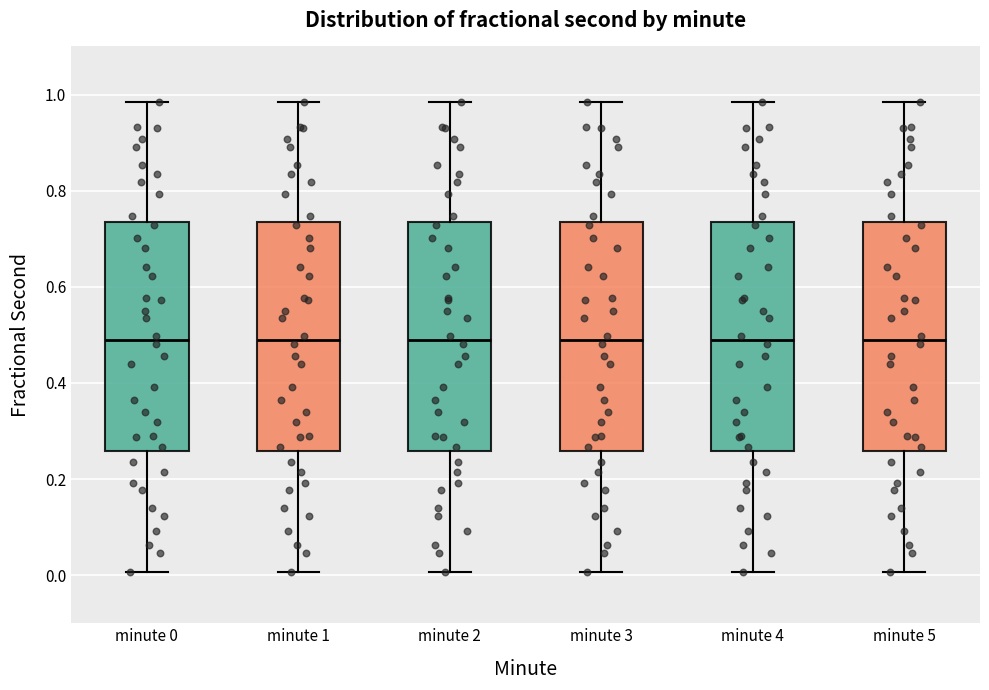

Reading left to right, transcribe this box plot: for each box, give where its median line is, the range the box spans, and where its two whiskers end, as read against the y-axis. The values are not printed on the chart, so give them approximately, as read against the axis.

minute 0: median 0.48, box 0.26 to 0.74, whiskers 0.00 to 0.98
minute 1: median 0.48, box 0.26 to 0.74, whiskers 0.00 to 0.98
minute 2: median 0.48, box 0.26 to 0.74, whiskers 0.00 to 0.98
minute 3: median 0.48, box 0.26 to 0.74, whiskers 0.00 to 0.98
minute 4: median 0.48, box 0.26 to 0.74, whiskers 0.00 to 0.98
minute 5: median 0.48, box 0.26 to 0.74, whiskers 0.00 to 0.98